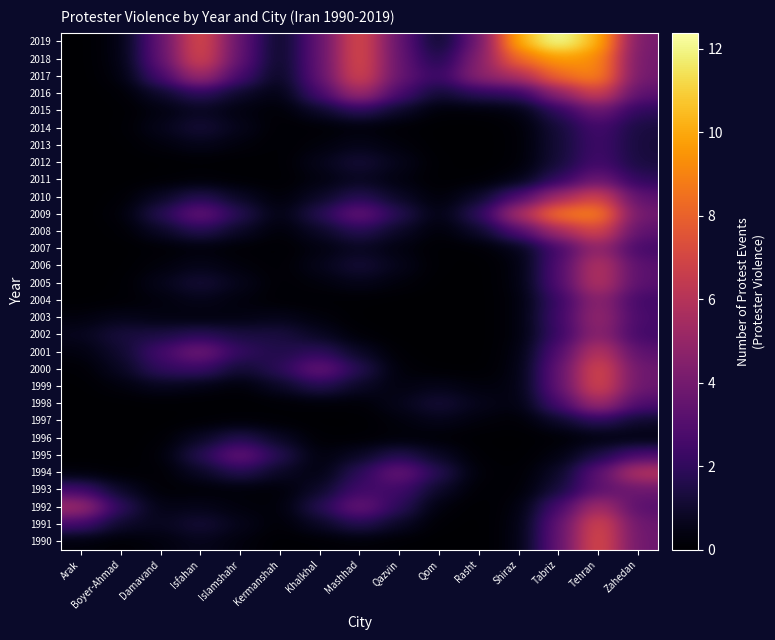

Reading left to right, transcribe all the data shown in this chart.

1990: Arak=0.2	Boyer-Ahmad=0.1	Damavand=0.3	Isfahan=0.6	Islamshahr=0.3	Kermanshah=0.0	Khalkhal=0.1	Mashhad=0.2	Qazvin=0.1	Qom=0.0	Rasht=0.0	Shiraz=0.3	Tabriz=3.4	Tehran=7.5	Zahedan=3.8
1991: Arak=2.5	Boyer-Ahmad=0.9	Damavand=0.6	Isfahan=1.2	Islamshahr=0.6	Kermanshah=0.1	Khalkhal=0.8	Mashhad=1.7	Qazvin=0.8	Qom=0.1	Rasht=0.0	Shiraz=0.3	Tabriz=3.3	Tehran=7.3	Zahedan=3.7
1992: Arak=5.4	Boyer-Ahmad=1.9	Damavand=0.4	Isfahan=0.6	Islamshahr=0.3	Kermanshah=0.2	Khalkhal=1.7	Mashhad=3.8	Qazvin=1.9	Qom=0.2	Rasht=0.0	Shiraz=0.2	Tabriz=2.6	Tehran=5.7	Zahedan=3.1
1993: Arak=2.5	Boyer-Ahmad=0.9	Damavand=0.1	Isfahan=0.1	Islamshahr=0.2	Kermanshah=0.2	Khalkhal=0.9	Mashhad=2.5	Qazvin=2.5	Qom=0.9	Rasht=0.1	Shiraz=0.1	Tabriz=1.2	Tehran=3.3	Zahedan=3.7
1994: Arak=0.2	Boyer-Ahmad=0.1	Damavand=0.1	Isfahan=0.8	Islamshahr=1.7	Kermanshah=0.8	Khalkhal=0.3	Mashhad=1.9	Qazvin=3.8	Qom=1.7	Rasht=0.2	Shiraz=0.1	Tabriz=0.8	Tehran=3.3	Zahedan=6.1
1995: Arak=0.0	Boyer-Ahmad=0.0	Damavand=0.2	Isfahan=1.7	Islamshahr=3.7	Kermanshah=1.7	Khalkhal=0.2	Mashhad=0.8	Qazvin=1.7	Qom=0.8	Rasht=0.1	Shiraz=0.0	Tabriz=0.3	Tehran=1.4	Zahedan=2.8
1996: Arak=0.0	Boyer-Ahmad=0.0	Damavand=0.1	Isfahan=0.8	Islamshahr=1.7	Kermanshah=0.8	Khalkhal=0.1	Mashhad=0.1	Qazvin=0.2	Qom=0.1	Rasht=0.0	Shiraz=0.0	Tabriz=0.1	Tehran=0.3	Zahedan=0.4
1997: Arak=0.0	Boyer-Ahmad=0.0	Damavand=0.0	Isfahan=0.1	Islamshahr=0.2	Kermanshah=0.1	Khalkhal=0.0	Mashhad=0.0	Qazvin=0.3	Qom=0.6	Rasht=0.3	Shiraz=0.1	Tabriz=0.9	Tehran=1.9	Zahedan=0.9
1998: Arak=0.0	Boyer-Ahmad=0.0	Damavand=0.1	Isfahan=0.0	Islamshahr=0.0	Kermanshah=0.1	Khalkhal=0.2	Mashhad=0.1	Qazvin=0.6	Qom=1.2	Rasht=0.6	Shiraz=0.3	Tabriz=2.6	Tehran=5.6	Zahedan=2.8
1999: Arak=0.0	Boyer-Ahmad=0.3	Damavand=0.6	Isfahan=0.4	Islamshahr=0.2	Kermanshah=0.8	Khalkhal=1.7	Mashhad=0.8	Qazvin=0.3	Qom=0.6	Rasht=0.3	Shiraz=0.3	Tabriz=3.3	Tehran=7.3	Zahedan=3.7
2000: Arak=0.1	Boyer-Ahmad=0.7	Damavand=2.1	Isfahan=2.3	Islamshahr=1.0	Kermanshah=1.8	Khalkhal=3.8	Mashhad=1.7	Qazvin=0.2	Qom=0.1	Rasht=0.0	Shiraz=0.3	Tabriz=3.4	Tehran=7.4	Zahedan=3.7
2001: Arak=0.3	Boyer-Ahmad=1.0	Damavand=2.5	Isfahan=4.0	Islamshahr=2.1	Kermanshah=1.5	Khalkhal=2.0	Mashhad=0.8	Qazvin=0.1	Qom=0.0	Rasht=0.0	Shiraz=0.3	Tabriz=2.9	Tehran=6.3	Zahedan=3.2
2002: Arak=0.6	Boyer-Ahmad=1.3	Damavand=1.4	Isfahan=1.8	Islamshahr=1.4	Kermanshah=1.4	Khalkhal=0.7	Mashhad=0.1	Qazvin=0.0	Qom=0.0	Rasht=0.0	Shiraz=0.2	Tabriz=2.2	Tehran=4.9	Zahedan=2.5
2003: Arak=0.3	Boyer-Ahmad=0.6	Damavand=0.4	Isfahan=0.3	Islamshahr=0.4	Kermanshah=0.6	Khalkhal=0.3	Mashhad=0.0	Qazvin=0.0	Qom=0.0	Rasht=0.0	Shiraz=0.2	Tabriz=2.4	Tehran=5.2	Zahedan=2.6
2004: Arak=0.0	Boyer-Ahmad=0.1	Damavand=0.3	Isfahan=0.6	Islamshahr=0.3	Kermanshah=0.1	Khalkhal=0.1	Mashhad=0.1	Qazvin=0.0	Qom=0.0	Rasht=0.0	Shiraz=0.2	Tabriz=2.2	Tehran=4.9	Zahedan=2.4
2005: Arak=0.0	Boyer-Ahmad=0.1	Damavand=0.6	Isfahan=1.2	Islamshahr=0.6	Kermanshah=0.1	Khalkhal=0.3	Mashhad=0.6	Qazvin=0.3	Qom=0.0	Rasht=0.0	Shiraz=0.3	Tabriz=2.9	Tehran=6.2	Zahedan=3.1
2006: Arak=0.0	Boyer-Ahmad=0.0	Damavand=0.3	Isfahan=0.6	Islamshahr=0.3	Kermanshah=0.1	Khalkhal=0.6	Mashhad=1.2	Qazvin=0.6	Qom=0.1	Rasht=0.0	Shiraz=0.3	Tabriz=2.9	Tehran=6.2	Zahedan=3.1
2007: Arak=0.0	Boyer-Ahmad=0.0	Damavand=0.1	Isfahan=0.2	Islamshahr=0.1	Kermanshah=0.0	Khalkhal=0.3	Mashhad=0.7	Qazvin=0.3	Qom=0.0	Rasht=0.1	Shiraz=0.5	Tabriz=2.5	Tehran=5.1	Zahedan=2.5
2008: Arak=0.0	Boyer-Ahmad=0.1	Damavand=0.8	Isfahan=1.7	Islamshahr=0.8	Kermanshah=0.2	Khalkhal=0.8	Mashhad=1.8	Qazvin=0.8	Qom=0.2	Rasht=0.9	Shiraz=2.8	Tabriz=5.4	Tehran=7.2	Zahedan=3.3
2009: Arak=0.0	Boyer-Ahmad=0.2	Damavand=1.7	Isfahan=3.7	Islamshahr=1.7	Kermanshah=0.3	Khalkhal=1.7	Mashhad=3.7	Qazvin=1.7	Qom=0.3	Rasht=1.9	Shiraz=5.8	Tabriz=8.8	Tehran=9.1	Zahedan=3.8
2010: Arak=0.0	Boyer-Ahmad=0.1	Damavand=0.8	Isfahan=1.7	Islamshahr=0.8	Kermanshah=0.2	Khalkhal=0.8	Mashhad=1.8	Qazvin=0.8	Qom=0.2	Rasht=0.9	Shiraz=2.8	Tabriz=5.3	Tehran=7.1	Zahedan=3.2
2011: Arak=0.0	Boyer-Ahmad=0.0	Damavand=0.1	Isfahan=0.2	Islamshahr=0.1	Kermanshah=0.0	Khalkhal=0.3	Mashhad=0.7	Qazvin=0.3	Qom=0.0	Rasht=0.1	Shiraz=0.4	Tabriz=2.0	Tehran=3.8	Zahedan=1.9
2012: Arak=0.0	Boyer-Ahmad=0.0	Damavand=0.0	Isfahan=0.1	Islamshahr=0.0	Kermanshah=0.1	Khalkhal=0.6	Mashhad=1.2	Qazvin=0.6	Qom=0.1	Rasht=0.0	Shiraz=0.1	Tabriz=1.2	Tehran=2.6	Zahedan=1.3
2013: Arak=0.0	Boyer-Ahmad=0.0	Damavand=0.3	Isfahan=0.6	Islamshahr=0.3	Kermanshah=0.1	Khalkhal=0.3	Mashhad=0.6	Qazvin=0.3	Qom=0.0	Rasht=0.0	Shiraz=0.1	Tabriz=1.1	Tehran=2.5	Zahedan=1.3
2014: Arak=0.0	Boyer-Ahmad=0.1	Damavand=0.6	Isfahan=1.2	Islamshahr=0.6	Kermanshah=0.1	Khalkhal=0.1	Mashhad=0.2	Qazvin=0.1	Qom=0.0	Rasht=0.0	Shiraz=0.1	Tabriz=1.2	Tehran=2.6	Zahedan=1.3
2015: Arak=0.0	Boyer-Ahmad=0.0	Damavand=0.3	Isfahan=0.7	Islamshahr=0.3	Kermanshah=0.1	Khalkhal=0.9	Mashhad=1.9	Qazvin=0.9	Qom=0.2	Rasht=0.2	Shiraz=0.3	Tabriz=1.9	Tehran=3.8	Zahedan=1.9
2016: Arak=0.0	Boyer-Ahmad=0.1	Damavand=0.9	Isfahan=1.9	Islamshahr=0.9	Kermanshah=0.3	Khalkhal=2.6	Mashhad=5.6	Qazvin=2.6	Qom=1.0	Rasht=1.9	Shiraz=2.0	Tabriz=4.7	Tehran=7.0	Zahedan=3.2
2017: Arak=0.0	Boyer-Ahmad=0.2	Damavand=2.6	Isfahan=5.6	Islamshahr=2.6	Kermanshah=0.6	Khalkhal=3.4	Mashhad=7.3	Qazvin=3.5	Qom=2.1	Rasht=4.8	Shiraz=5.7	Tabriz=8.3	Tehran=9.2	Zahedan=3.9
2018: Arak=0.0	Boyer-Ahmad=0.3	Damavand=3.3	Isfahan=7.3	Islamshahr=3.4	Kermanshah=0.6	Khalkhal=3.4	Mashhad=7.5	Qazvin=3.5	Qom=1.4	Rasht=4.4	Shiraz=8.4	Tabriz=9.6	Tehran=9.4	Zahedan=3.9
2019: Arak=0.0	Boyer-Ahmad=0.3	Damavand=3.4	Isfahan=7.5	Islamshahr=3.4	Kermanshah=0.7	Khalkhal=3.4	Mashhad=7.5	Qazvin=3.4	Qom=0.7	Rasht=3.8	Shiraz=10.3	Tabriz=12.4	Tehran=10.4	Zahedan=4.0